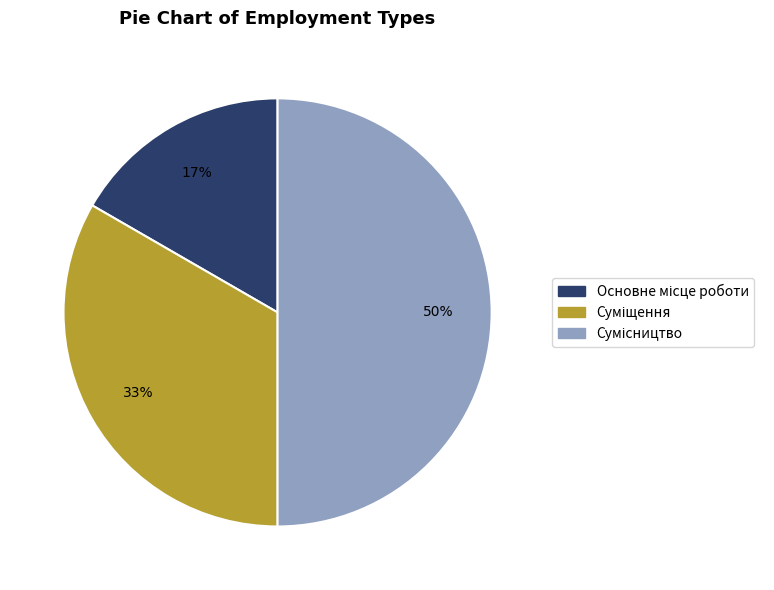

To the nearest percent, what is the difference between the largest and smallest slice percentages?

33%